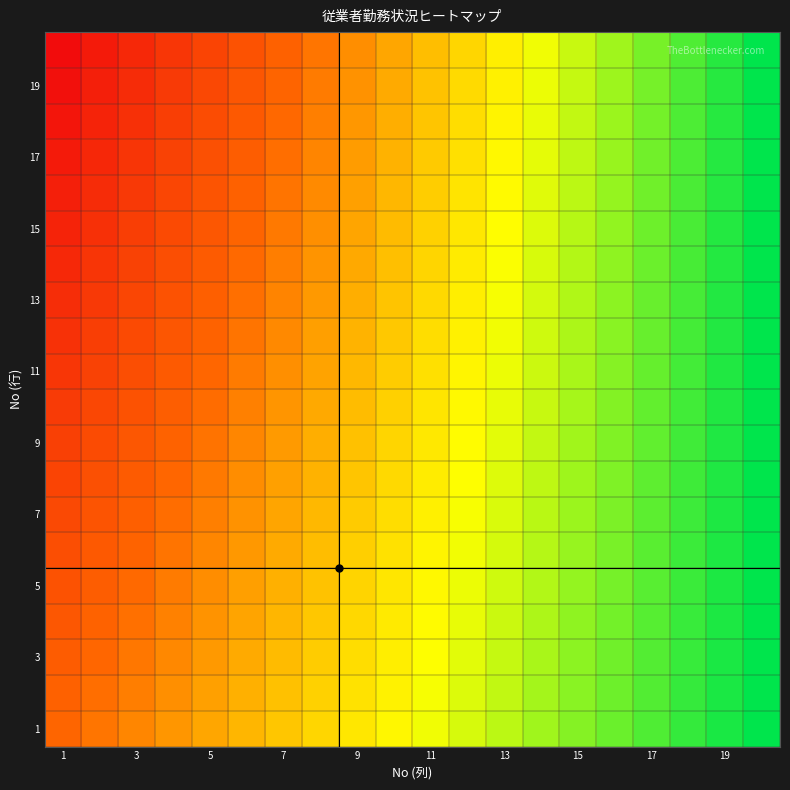

At which category does the chart reach its minimum across all series?

1